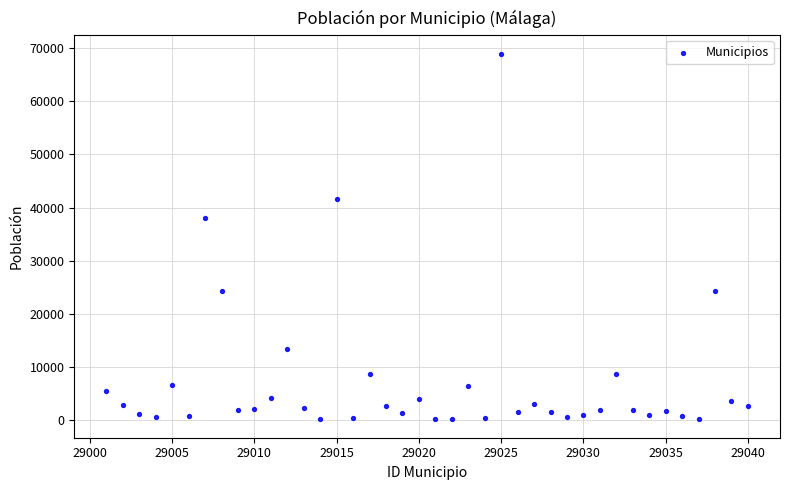

What Y value in the scatter plot is closest to 34572?

38067